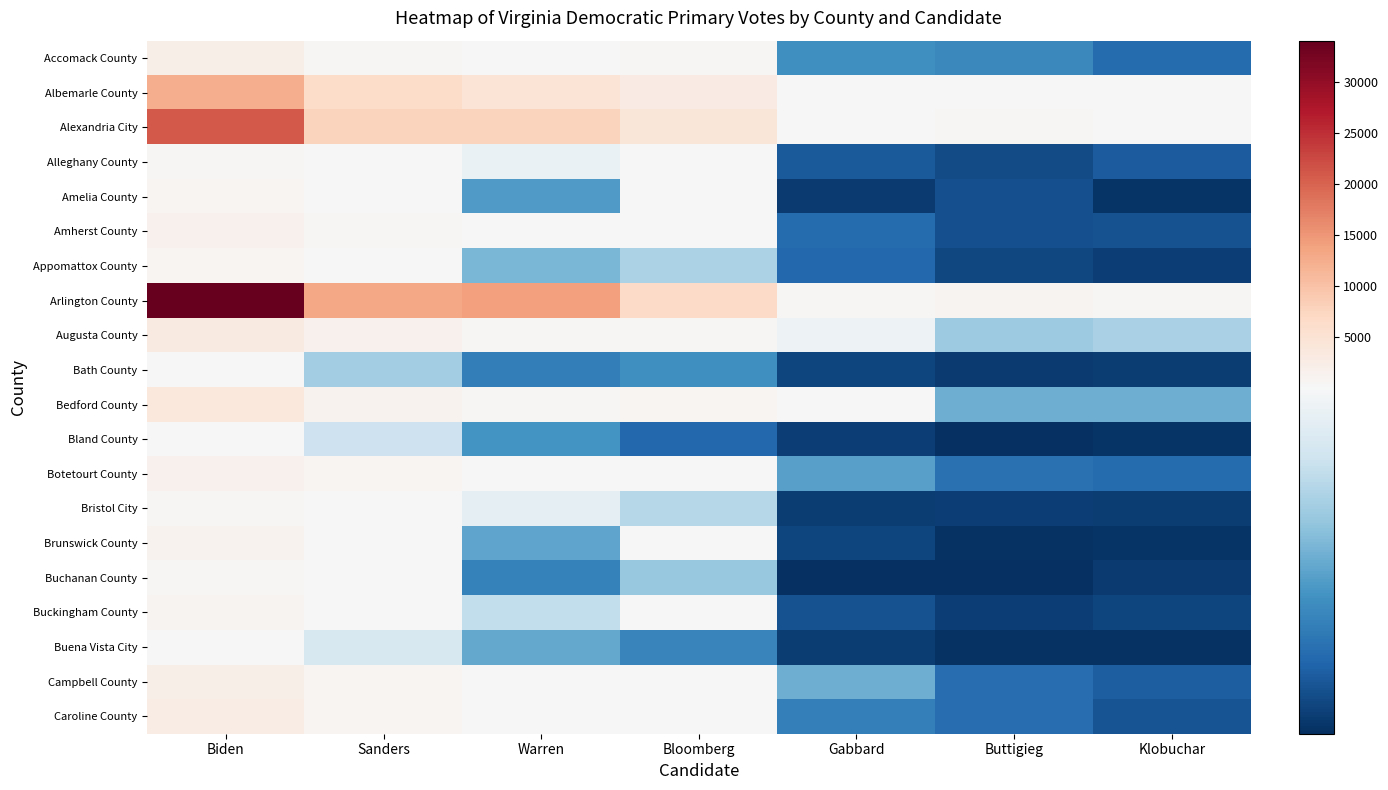

Reading right to left, what are all the values shown in this chart?

Accomack County: Klobuchar=25	Buttigieg=38	Gabbard=41	Bloomberg=374	Warren=173	Sanders=598	Biden=2026
Albemarle County: Klobuchar=214	Buttigieg=233	Gabbard=156	Bloomberg=2752	Warren=4740	Sanders=6321	Biden=12343
Alexandria City: Klobuchar=343	Buttigieg=583	Gabbard=246	Bloomberg=4248	Warren=7637	Sanders=7603	Biden=20806
Alleghany County: Klobuchar=19	Buttigieg=13	Gabbard=18	Bloomberg=103	Warren=96	Sanders=234	Biden=586
Amelia County: Klobuchar=4	Buttigieg=14	Gabbard=6	Bloomberg=103	Warren=46	Sanders=171	Biden=765
Amherst County: Klobuchar=15	Buttigieg=14	Gabbard=25	Bloomberg=161	Warren=195	Sanders=431	Biden=1521
Appomattox County: Klobuchar=8	Buttigieg=11	Gabbard=24	Bloomberg=71	Warren=57	Sanders=220	Biden=667
Arlington County: Klobuchar=612	Buttigieg=1109	Gabbard=383	Bloomberg=6689	Warren=14076	Sanders=13284	Biden=34003
Augusta County: Klobuchar=70	Buttigieg=66	Gabbard=98	Bloomberg=517	Warren=622	Sanders=1511	Biden=3072
Bath County: Klobuchar=7	Buttigieg=6	Gabbard=10	Bloomberg=41	Warren=33	Sanders=68	Biden=188
Bedford County: Klobuchar=54	Buttigieg=54	Gabbard=122	Bloomberg=718	Warren=558	Sanders=1361	Biden=3565
Bland County: Klobuchar=4	Buttigieg=2	Gabbard=8	Bloomberg=24	Warren=43	Sanders=82	Biden=139
Botetourt County: Klobuchar=25	Buttigieg=28	Gabbard=48	Bloomberg=318	Warren=286	Sanders=693	Biden=1673
Bristol City: Klobuchar=7	Buttigieg=8	Gabbard=7	Bloomberg=74	Warren=94	Sanders=325	Biden=512
Brunswick County: Klobuchar=4	Buttigieg=3	Gabbard=10	Bloomberg=173	Warren=50	Sanders=243	Biden=1366
Buchanan County: Klobuchar=6	Buttigieg=2	Gabbard=2	Bloomberg=65	Warren=35	Sanders=143	Biden=403
Buckingham County: Klobuchar=10	Buttigieg=8	Gabbard=15	Bloomberg=130	Warren=78	Sanders=284	Biden=945
Buena Vista City: Klobuchar=3	Buttigieg=3	Gabbard=7	Bloomberg=36	Warren=51	Sanders=87	Biden=190
Campbell County: Klobuchar=20	Buttigieg=26	Gabbard=54	Bloomberg=319	Warren=228	Sanders=646	Biden=2165
Caroline County: Klobuchar=16	Buttigieg=26	Gabbard=34	Bloomberg=323	Warren=222	Sanders=744	Biden=2537